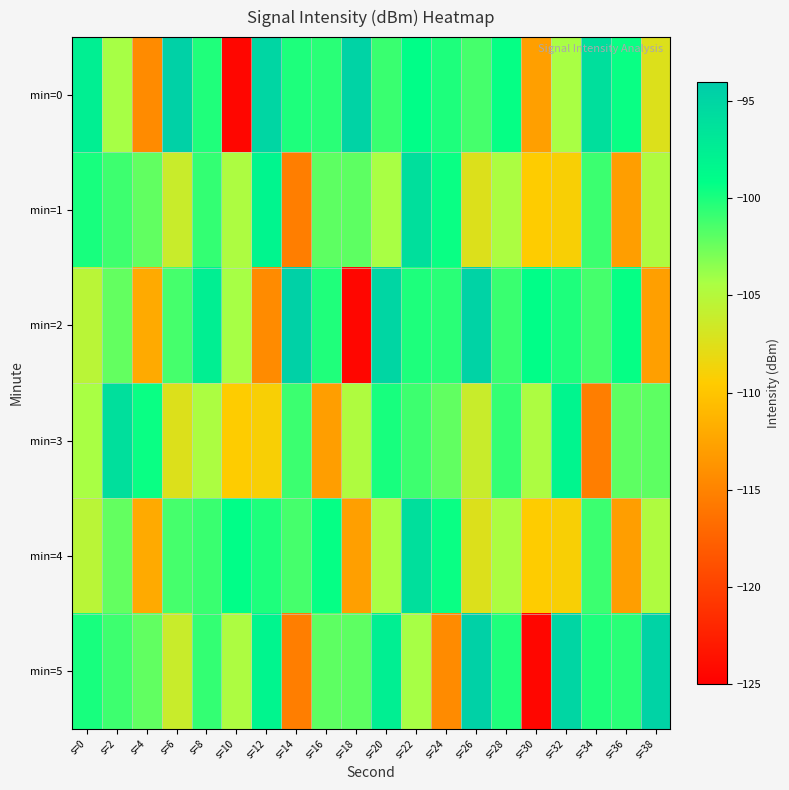

Which series changed the most between s=18 and s=38?

min=0